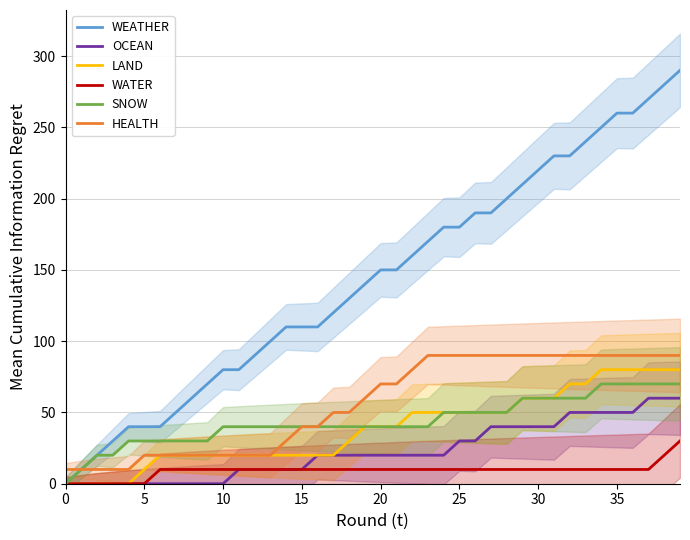

What is the maximum value for LAND?

80